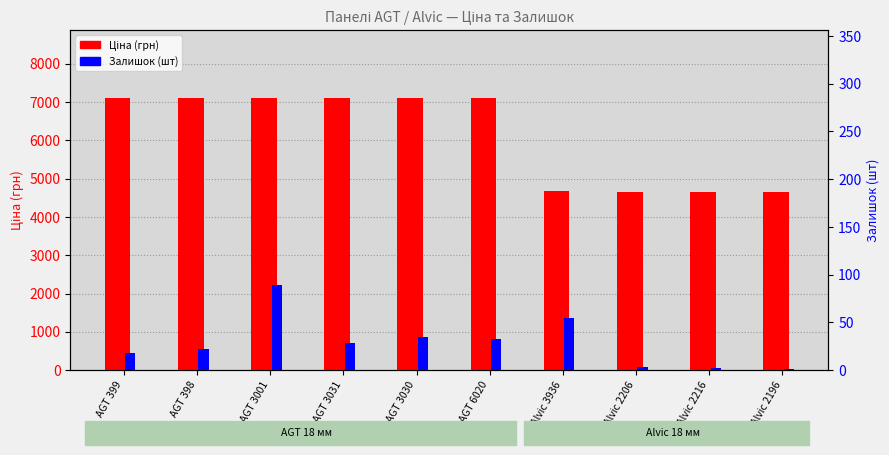

What is the maximum value for Залишок (шт)?

89.0